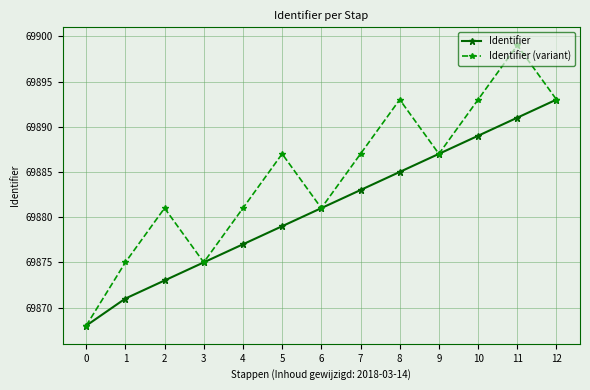

In Identifier (variant), how many points are lower than both neighbors (excluding endpoints)?

3